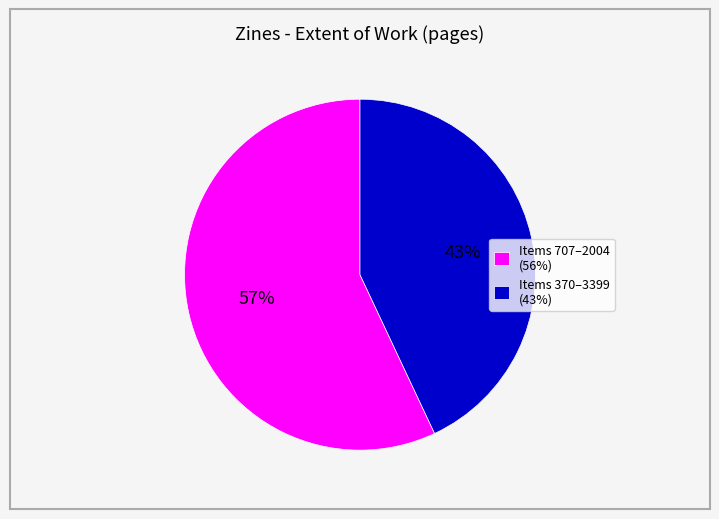

What percentage is the Items 707–2004 (56%) slice, to the nearest percent?

57%